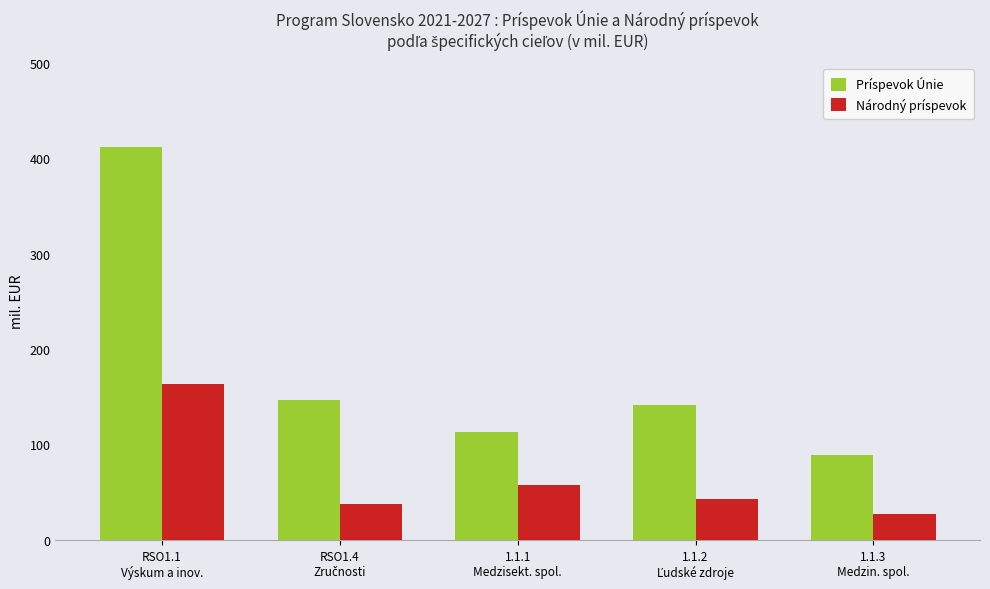

How many groups of bars are there?

5